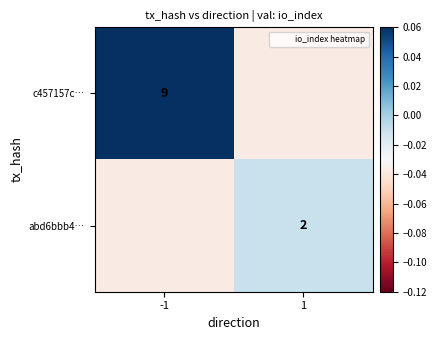

The value of abd6bbb4… at 1 is -0.0. True or false?

False